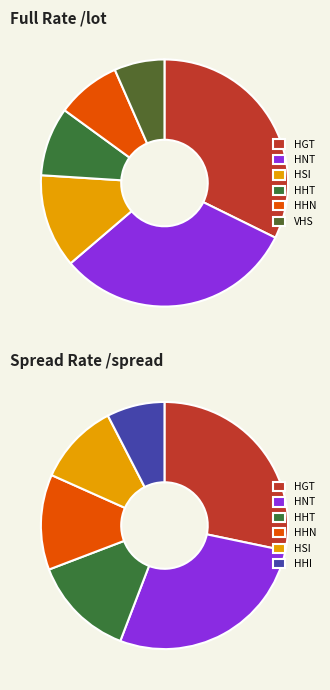

True or false: HHT accounts for 5% of the total.

False